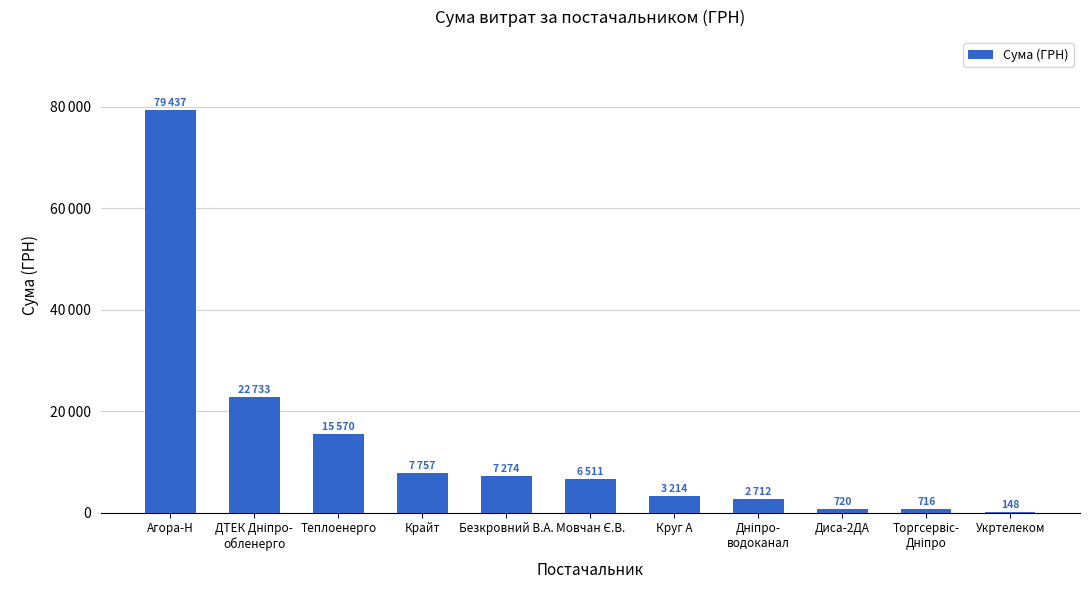

What is the sum of the values at Дніпро-
водоканал and Мовчан Є.В.?

9222.9